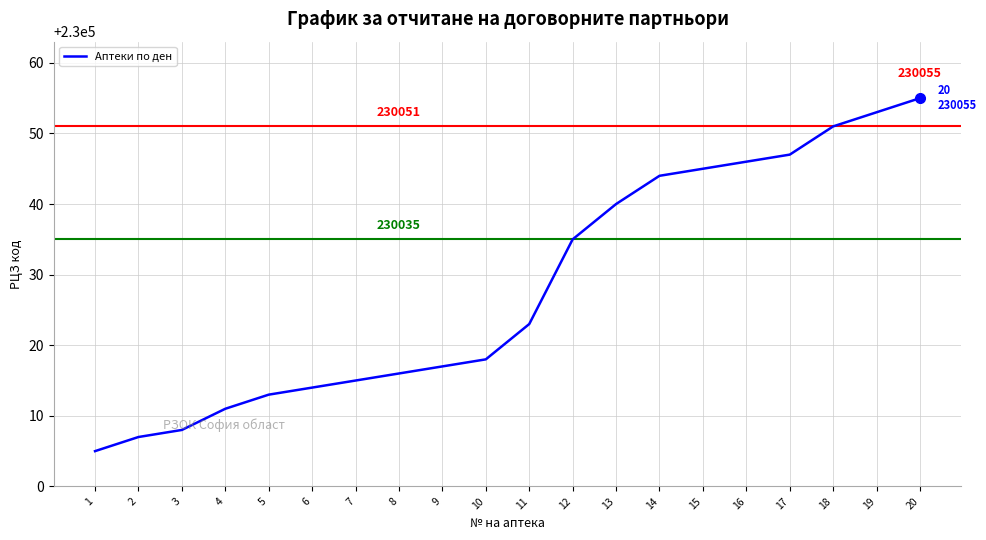

At which category does the chart reach its peak across all series?

20